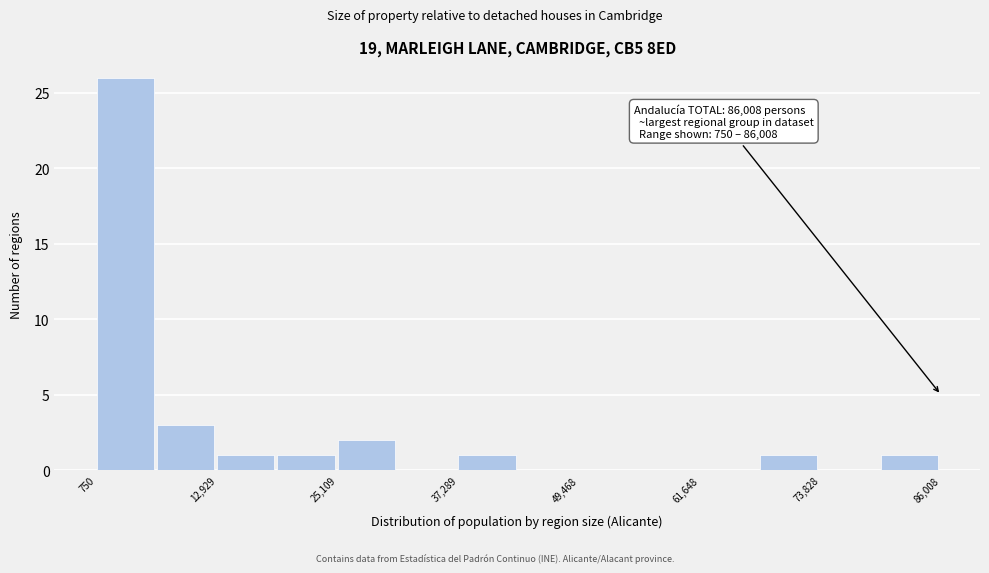

Read against the x-axis, roughly where is the centre of the tallest bar?

4000